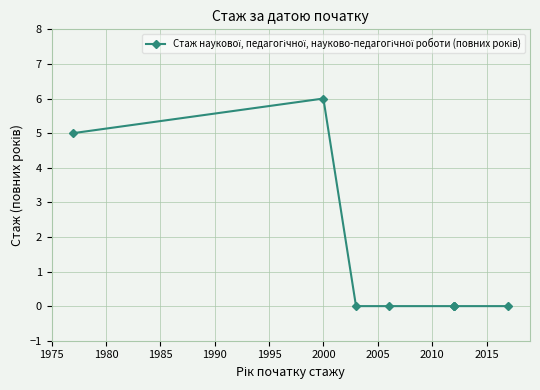

Between 1985 and 1980, which is larger?

1985